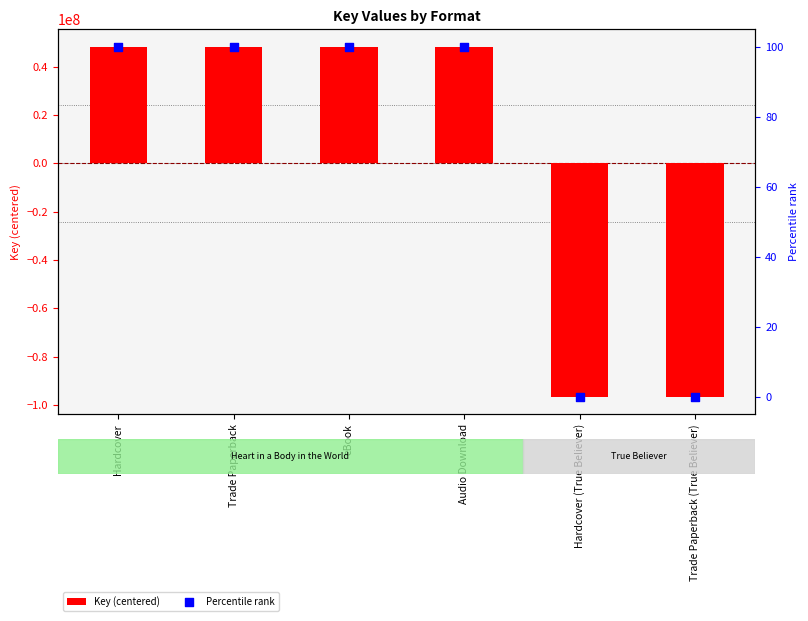

At how many categories does at least one series exceed -58027153?

6